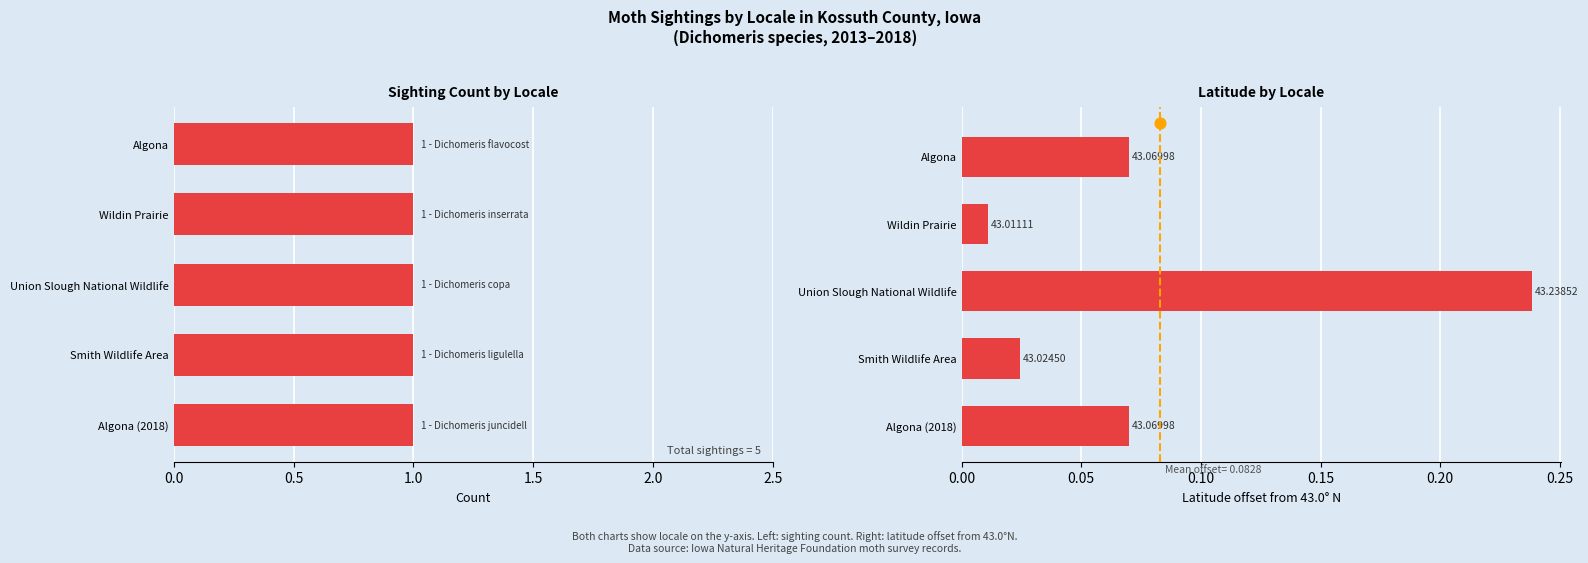

Is the value of Latitude offset from 43.0°N at 1.5 greater than the value of Count at 0.0?

No